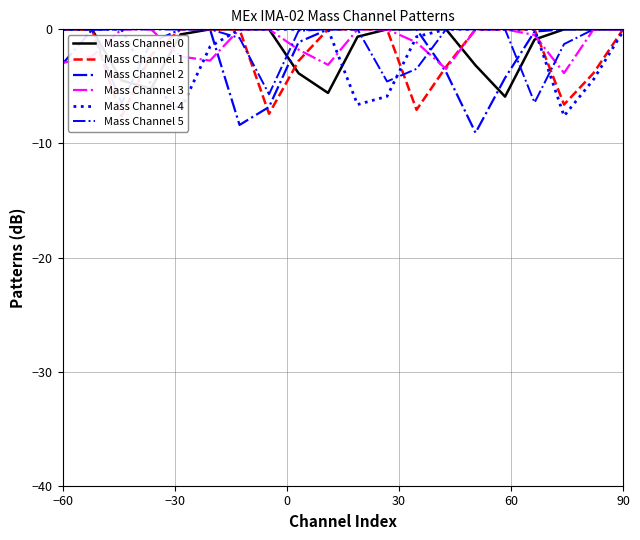

How many distinct data groups are displayed?

6